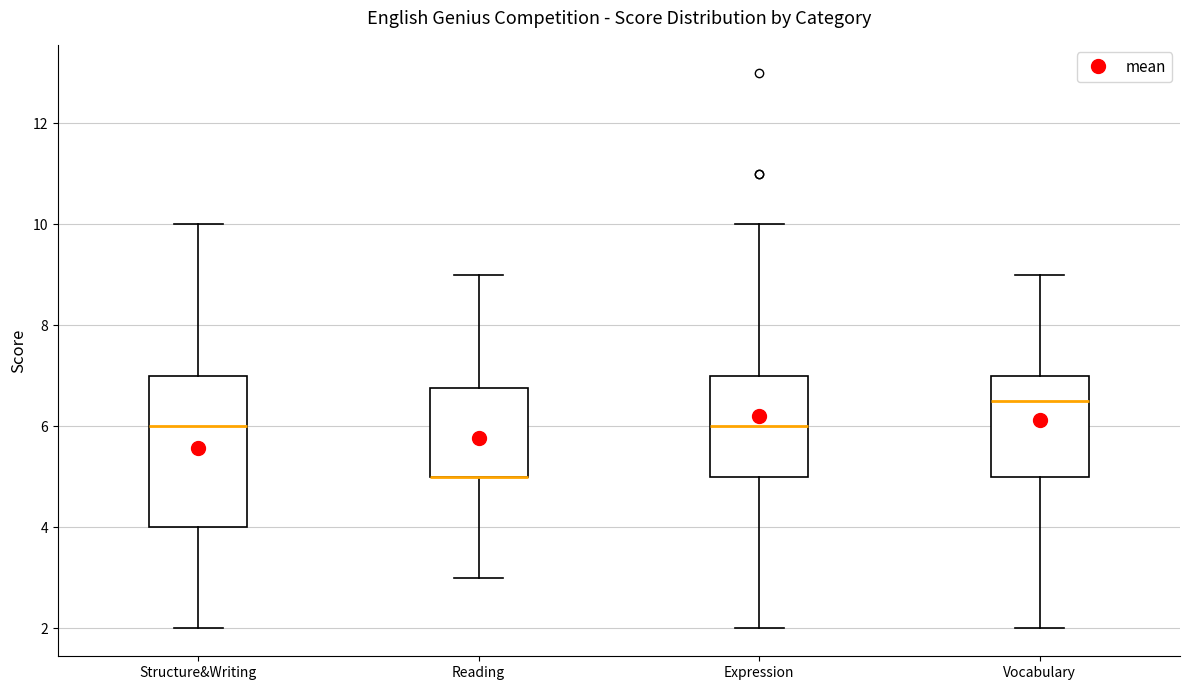

Where does the upper whisker of the box for Vocabulary end on the y-axis? The values are not printed on the chart, so give them approximately, as read against the axis.

9.0